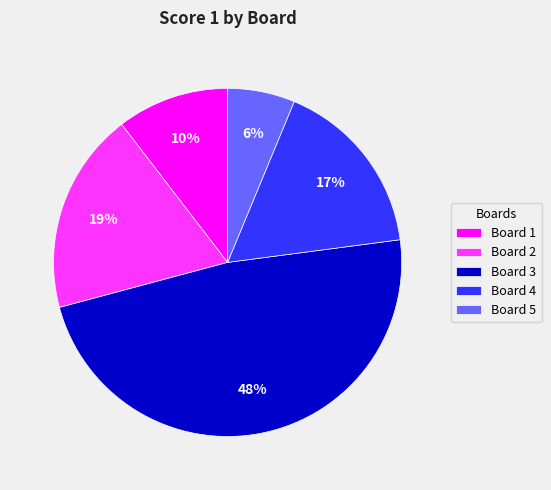

Is Board 4 the majority of the pie?

No